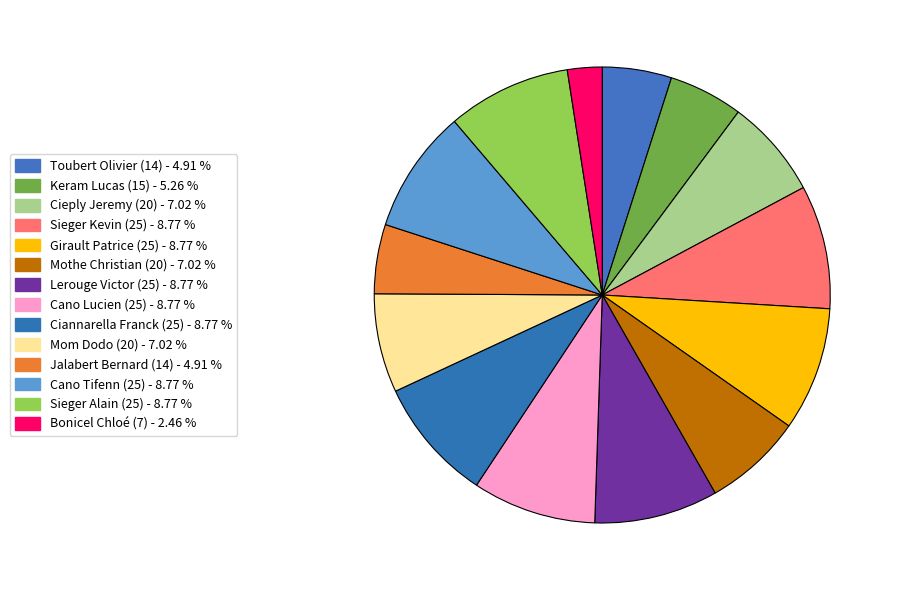

The Cieply Jeremy (20) slice represents 7% of the pie. True or false?

True